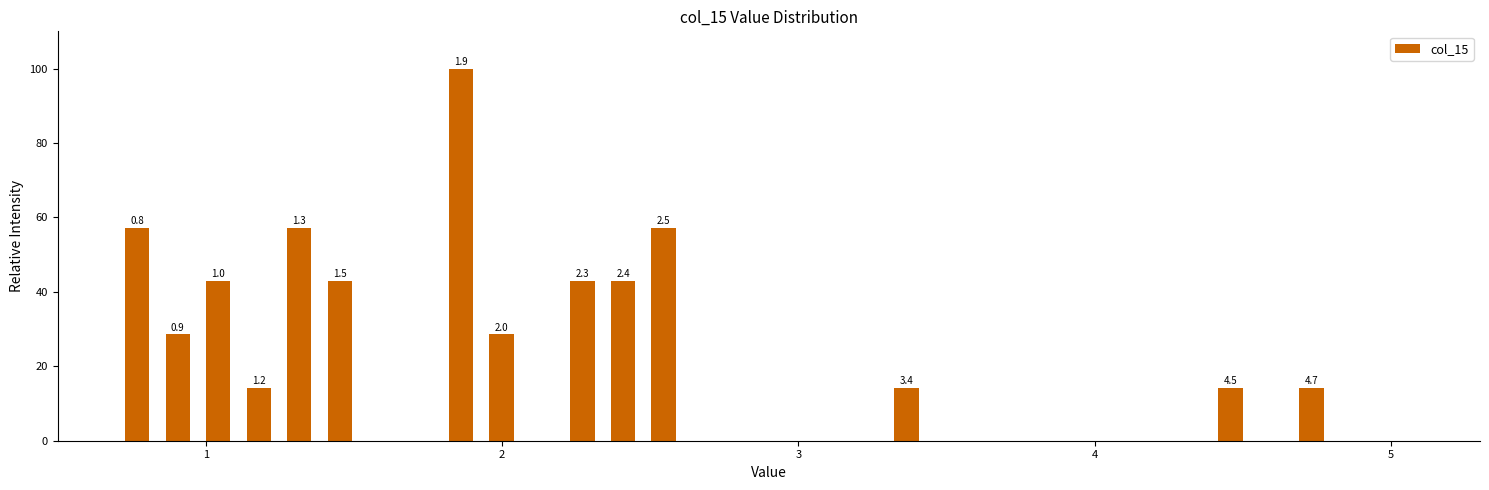

Around what value on the x-axis is the tallest bar? Give the approximate position of its centre, as read against the axis.

1.9